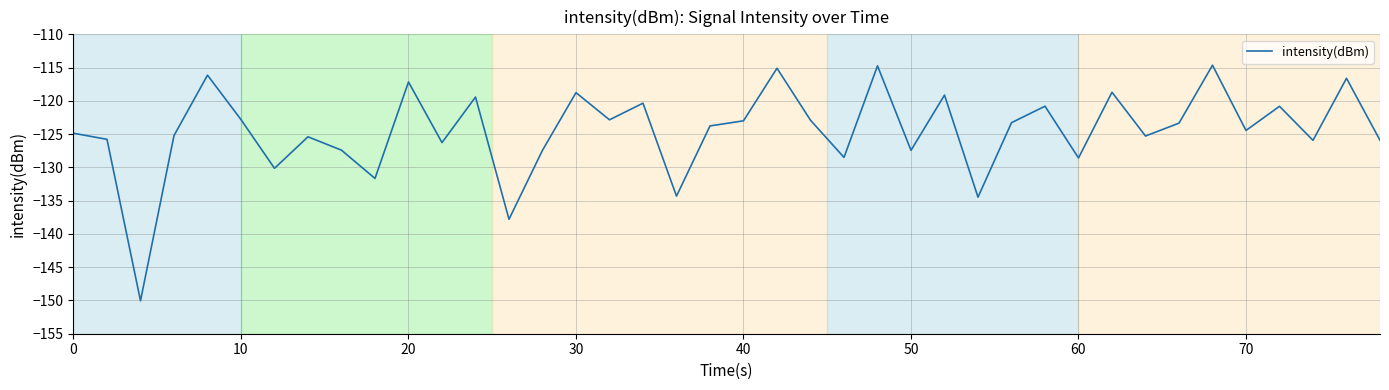

Count the number of categories in the chart.

40